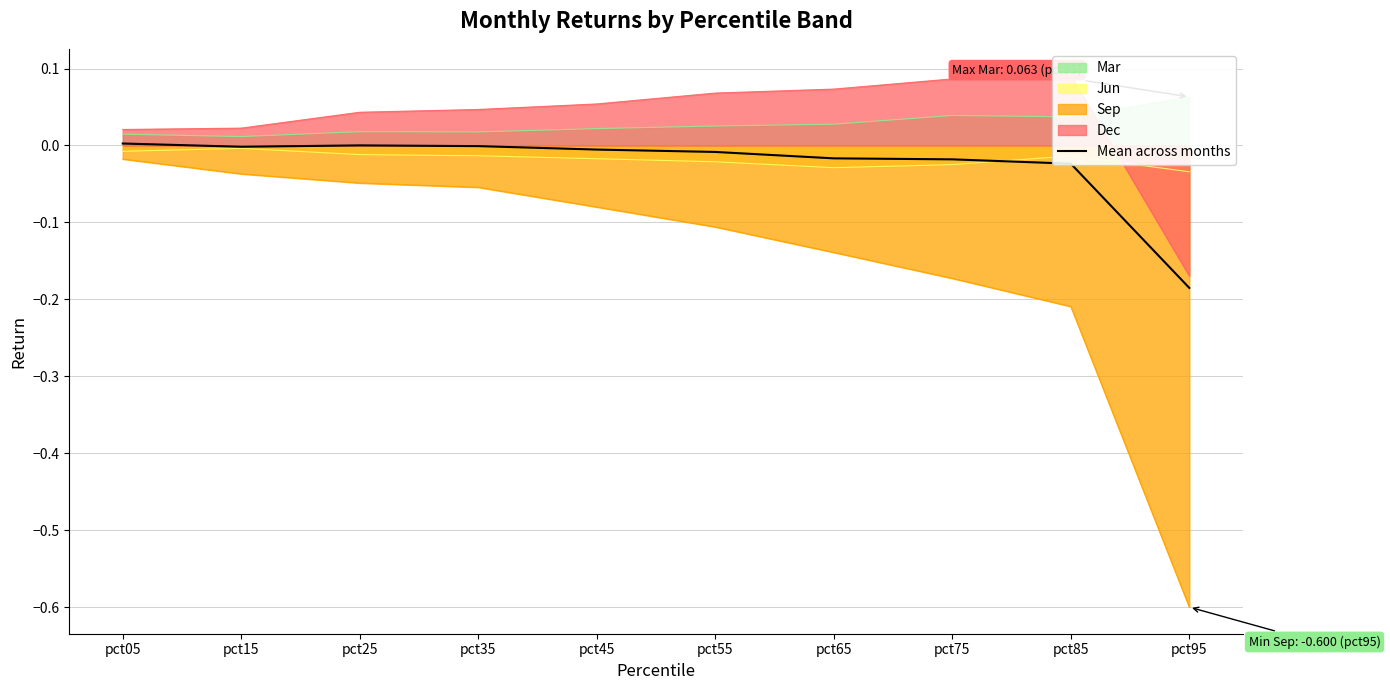

True or false: the data shows -0.0 at pct65.

False